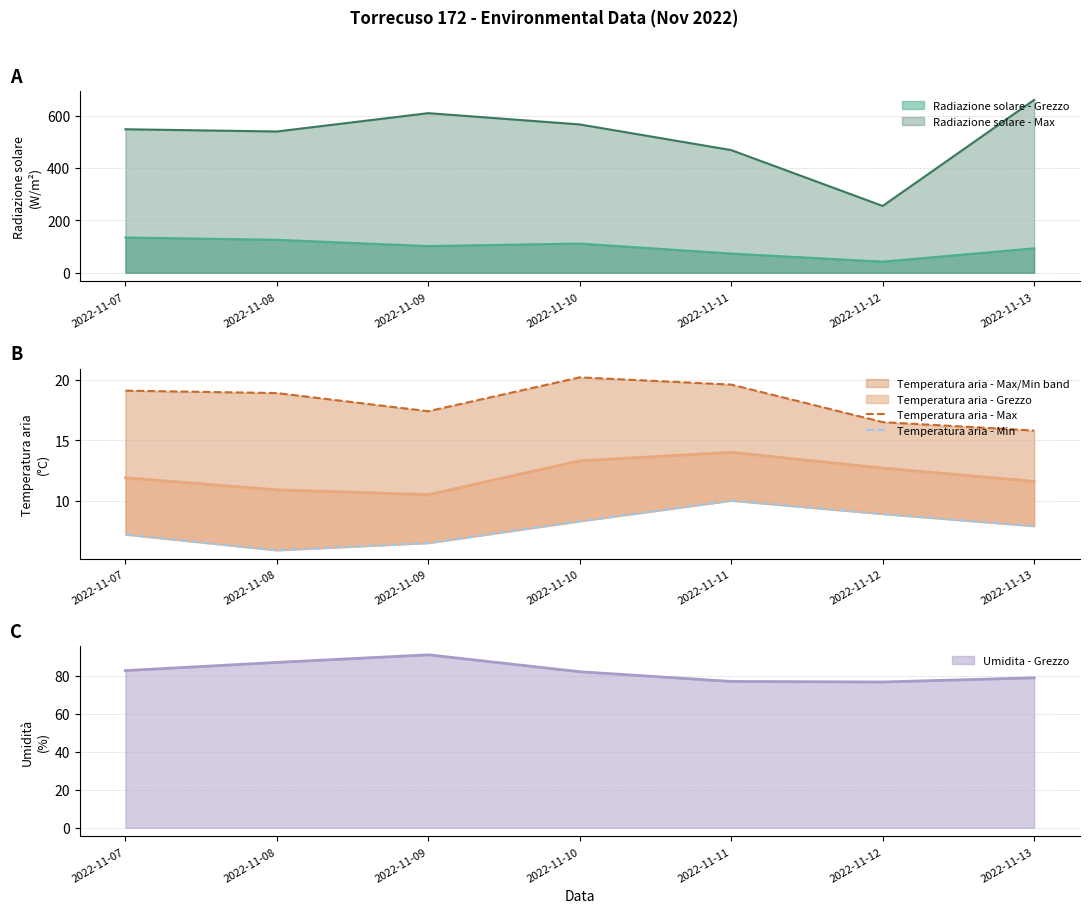

In Temperatura aria - Min, how many points are lower than both neighbors (excluding endpoints)?

1